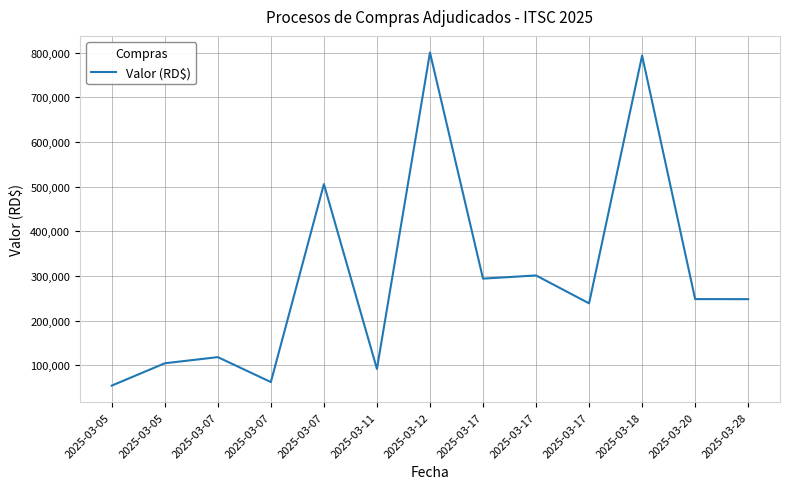

Does the chart have visible grid lines?

Yes